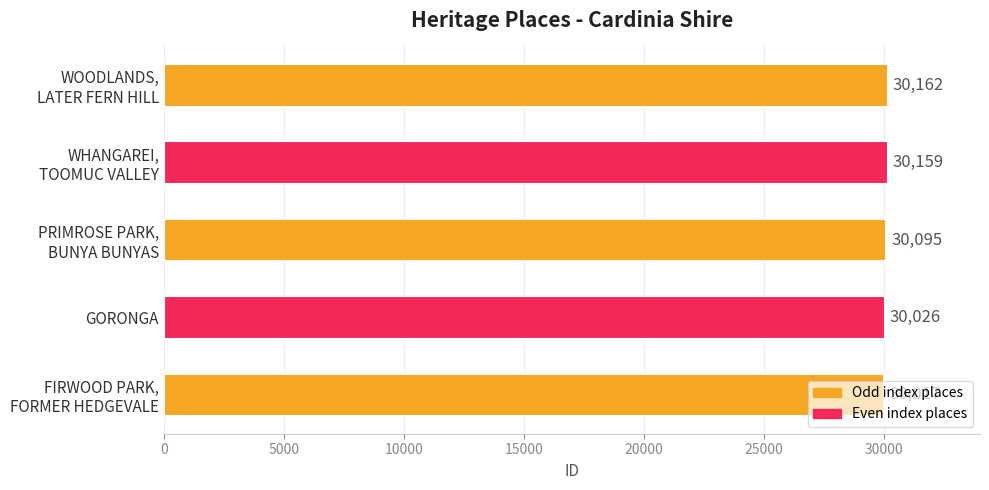

Count the number of categories in the chart.

5